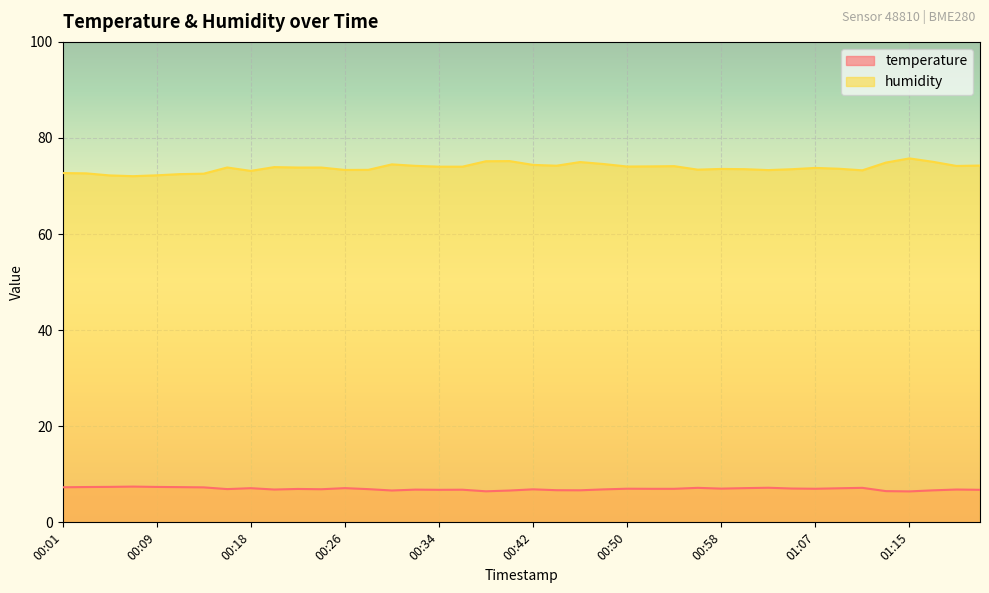

Reading left to right, transcribe all the data shown in this chart.

temperature: 00:01=7.3	00:03=7.3	00:05=7.4	00:07=7.4	00:09=7.4	00:11=7.3	00:14=7.3	00:16=6.9	00:18=7.1	00:20=6.8	00:22=7.0	00:24=6.9	00:26=7.1	00:28=6.9	00:30=6.6	00:32=6.8	00:34=6.8	00:36=6.8	00:38=6.5	00:40=6.6	00:42=6.9	00:44=6.7	00:46=6.7	00:48=6.9	00:50=7.0	00:52=7.0	00:54=7.0	00:56=7.2	00:58=7.0	01:00=7.1	01:02=7.2	01:05=7.0	01:07=7.0	01:09=7.1	01:11=7.2	01:13=6.5	01:15=6.4	01:17=6.7	01:19=6.8	01:21=6.8
humidity: 00:01=72.7	00:03=72.6	00:05=72.2	00:07=72.0	00:09=72.2	00:11=72.5	00:14=72.6	00:16=73.9	00:18=73.2	00:20=73.9	00:22=73.8	00:24=73.8	00:26=73.3	00:28=73.4	00:30=74.5	00:32=74.2	00:34=74.0	00:36=74.0	00:38=75.2	00:40=75.2	00:42=74.4	00:44=74.2	00:46=75.0	00:48=74.6	00:50=74.1	00:52=74.1	00:54=74.1	00:56=73.4	00:58=73.6	01:00=73.5	01:02=73.3	01:05=73.5	01:07=73.8	01:09=73.6	01:11=73.3	01:13=74.9	01:15=75.8	01:17=75.0	01:19=74.2	01:21=74.3